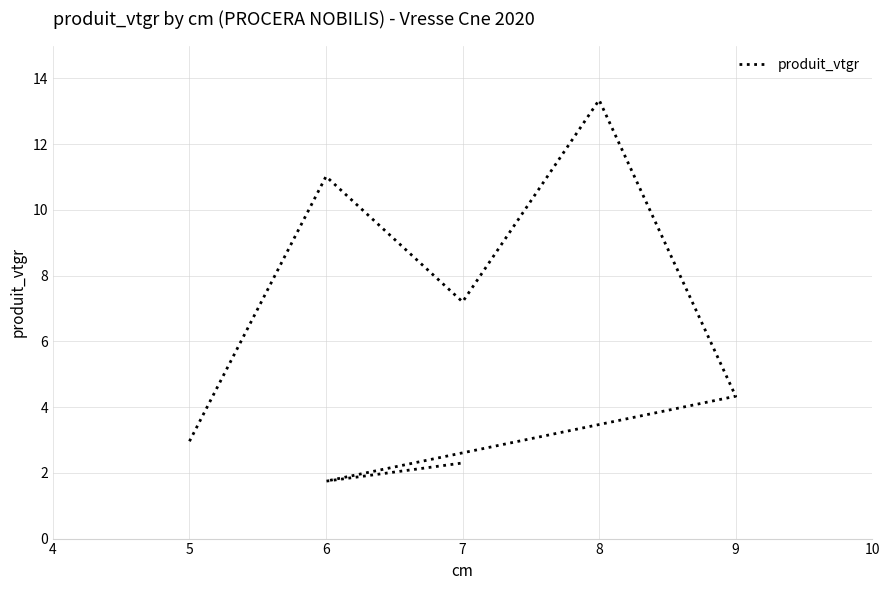

Between 8 and 6, which is larger?

8